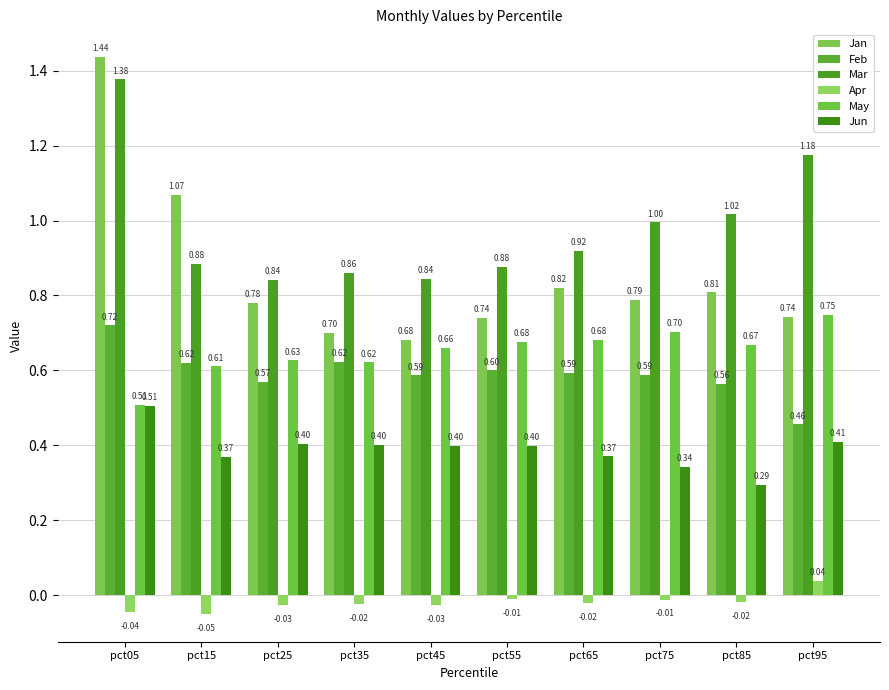

What is the sum of all May values?

6.5